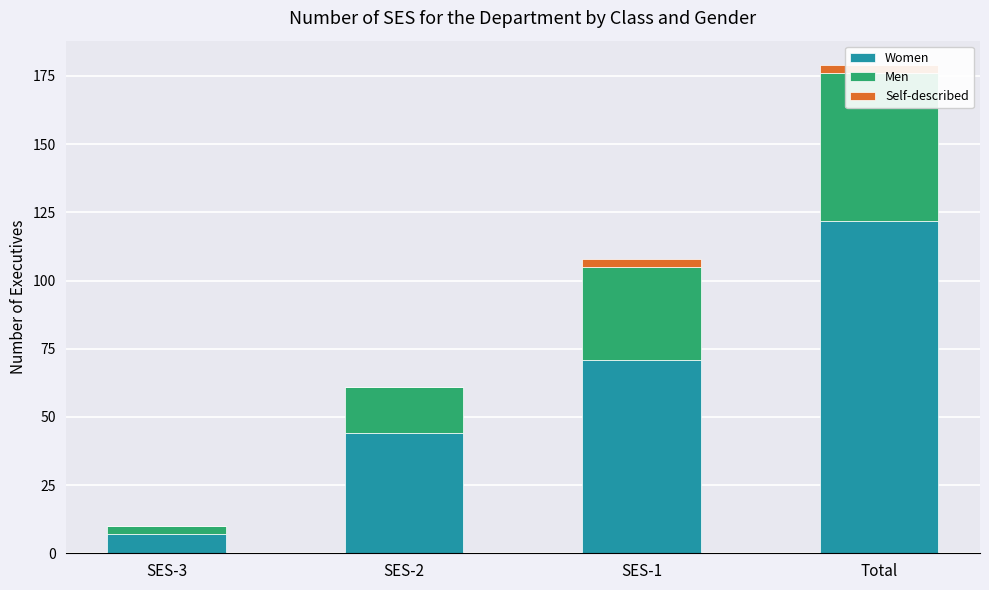

The Men series shows 34 at SES-1. True or false?

True